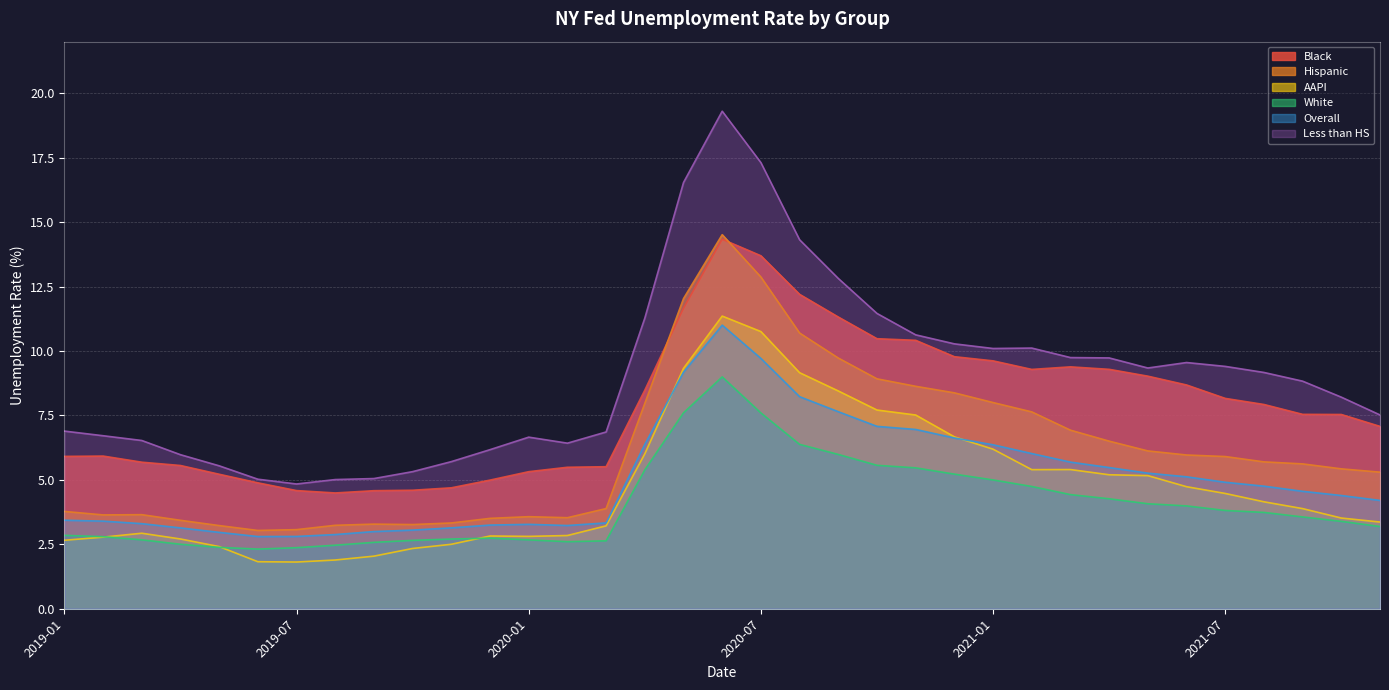

Where is the first local minimum for AAPI?

2019-07